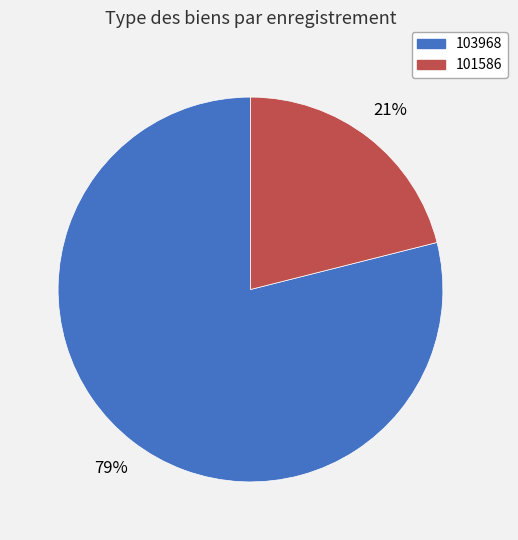

Do 103968 and 101586 together represent more than half of the pie?

Yes